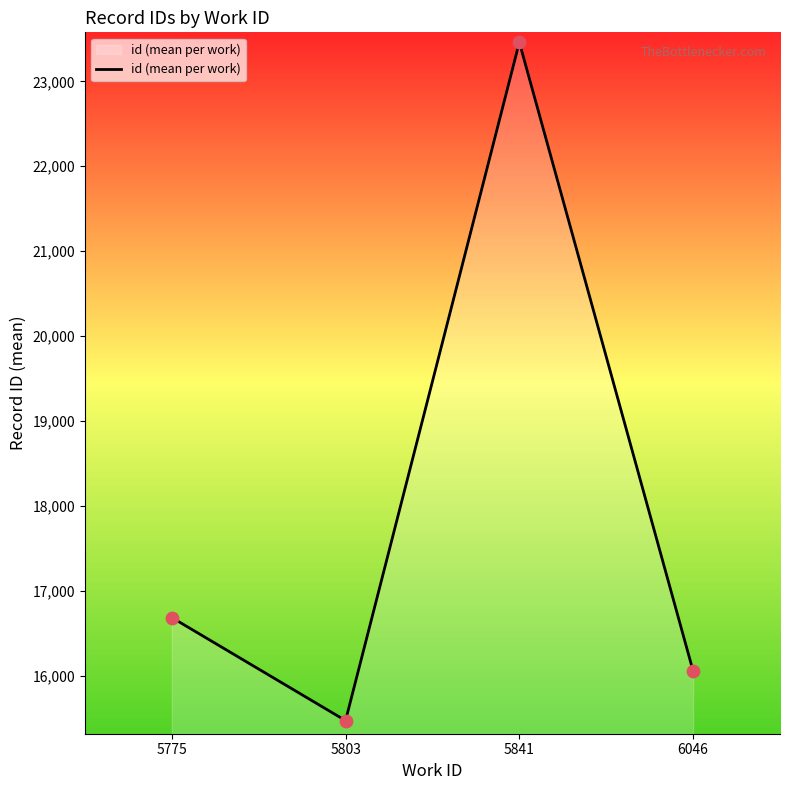

What is the change in value from 5803 to 6046?

+584.0